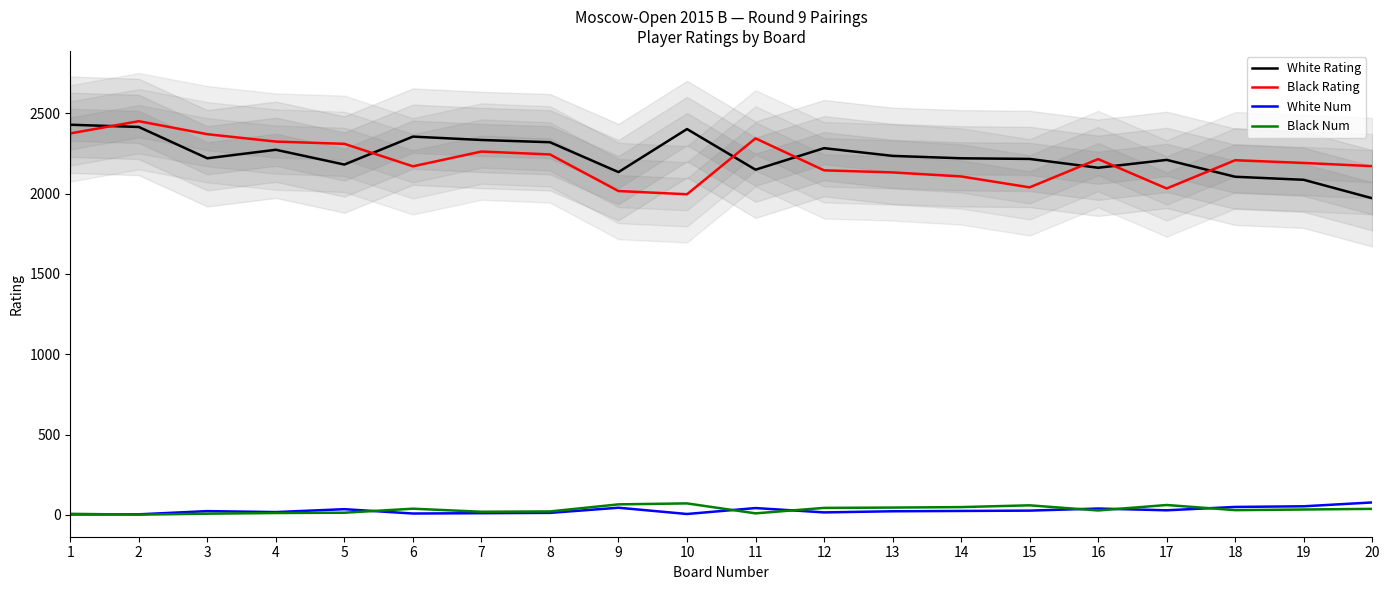

What is the difference between the maximum and minimum values in the White Rating series?

458